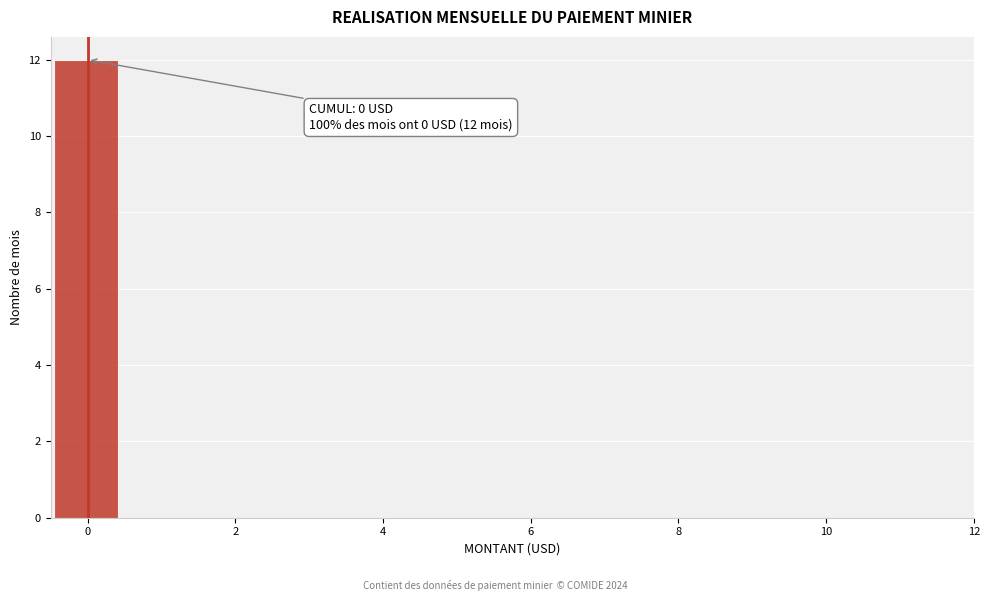

Over which range of the x-axis is the bar tallest?

-0.4 to 0.4